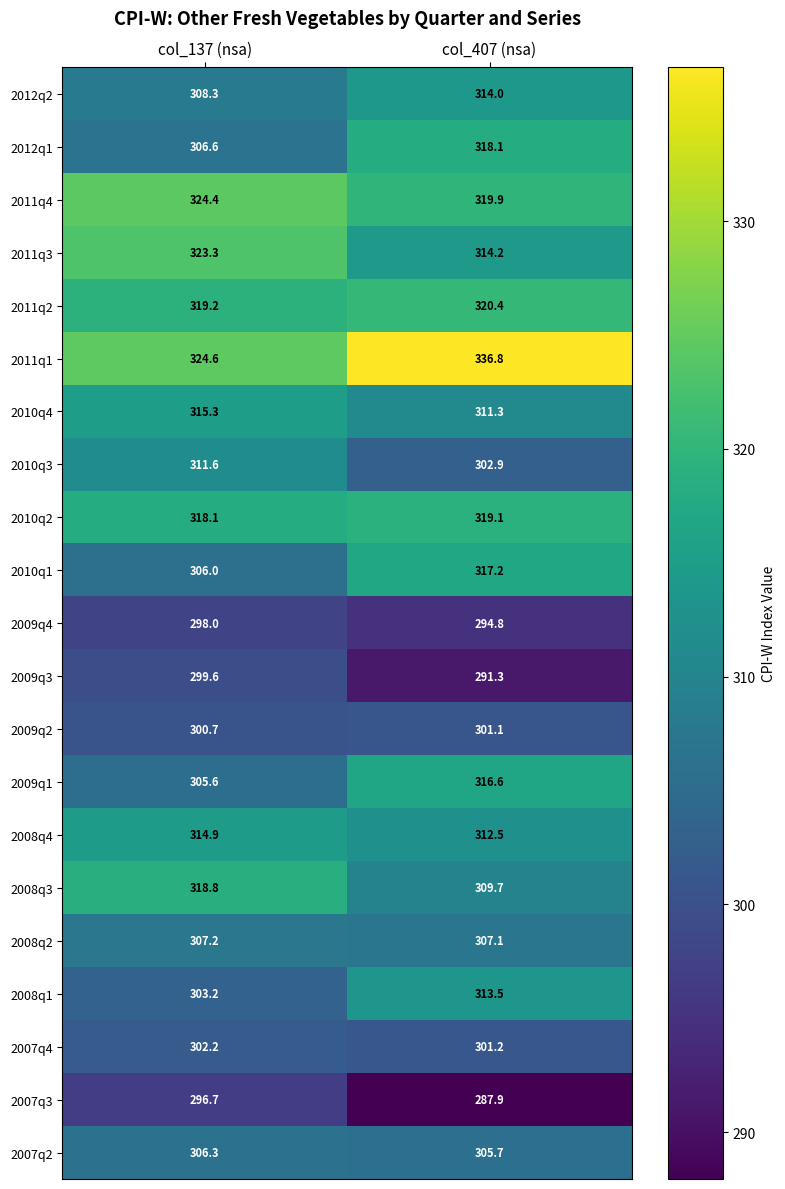

At which label is 2010q1 closest to 311?

col_137 (nsa)